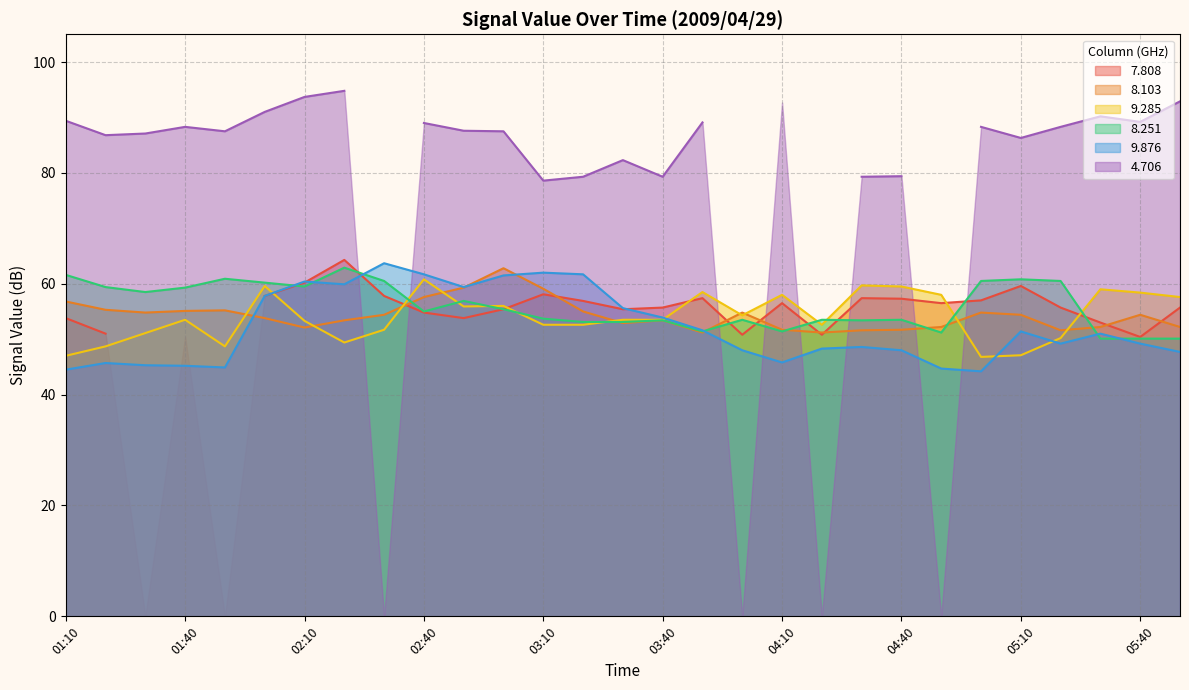

Is it true that 8.251 equals 53.5 at 04:40?

True